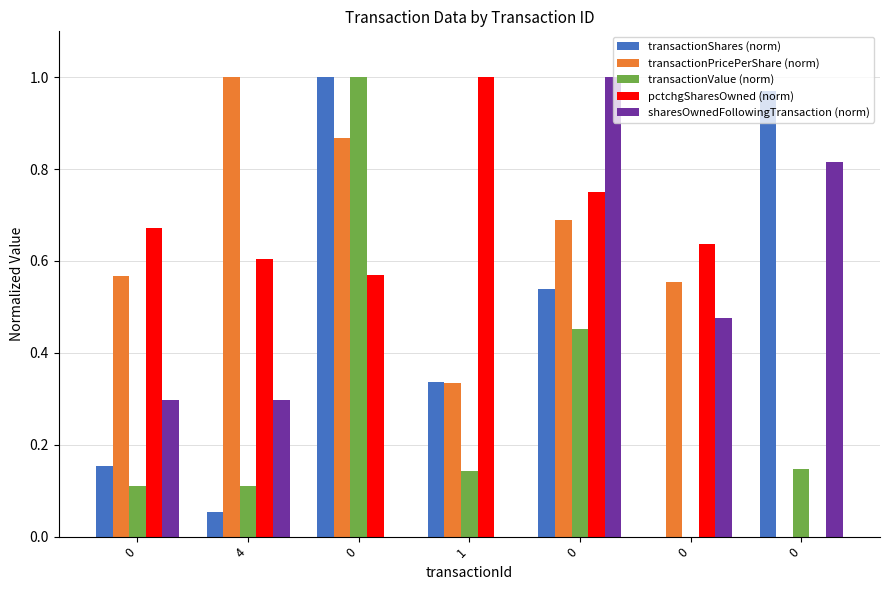

Reading left to right, transcribe all the data shown in this chart.

transactionShares (norm): 0=0.2	4=0.1	0=1.0	1=0.3	0=0.5	0=0.0	0=1.0
transactionPricePerShare (norm): 0=0.6	4=1.0	0=0.9	1=0.3	0=0.7	0=0.6	0=0.0
transactionValue (norm): 0=0.1	4=0.1	0=1.0	1=0.1	0=0.5	0=0.0	0=0.1
pctchgSharesOwned (norm): 0=0.7	4=0.6	0=0.6	1=1.0	0=0.8	0=0.6	0=0.0
sharesOwnedFollowingTransaction (norm): 0=0.3	4=0.3	0=0.0	1=0.0	0=1.0	0=0.5	0=0.8